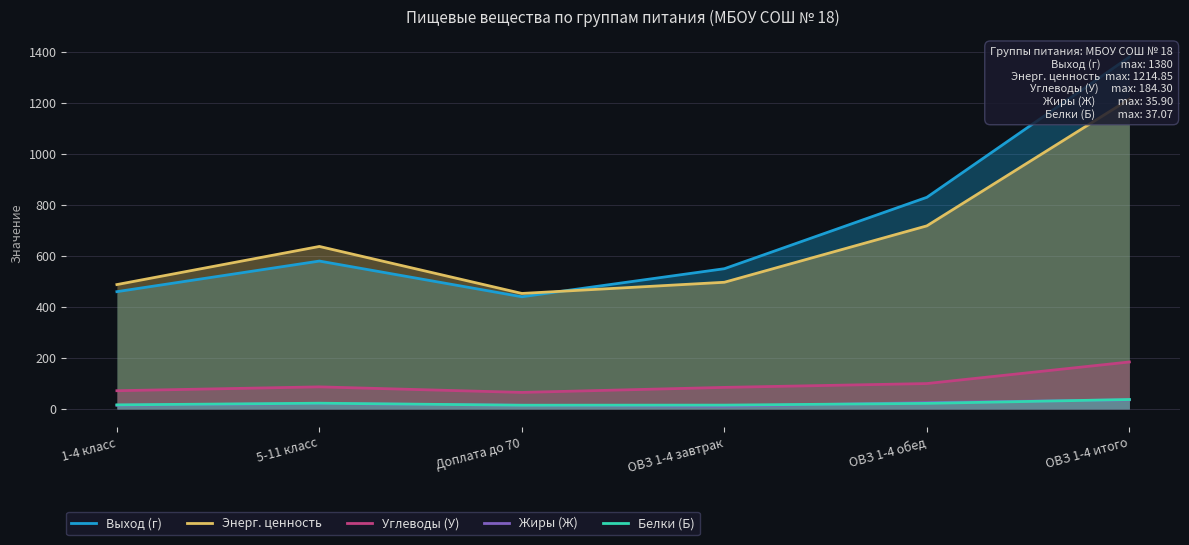

What is the difference between the highest and lowest values at ОВЗ 1-4 итого?

1344.1